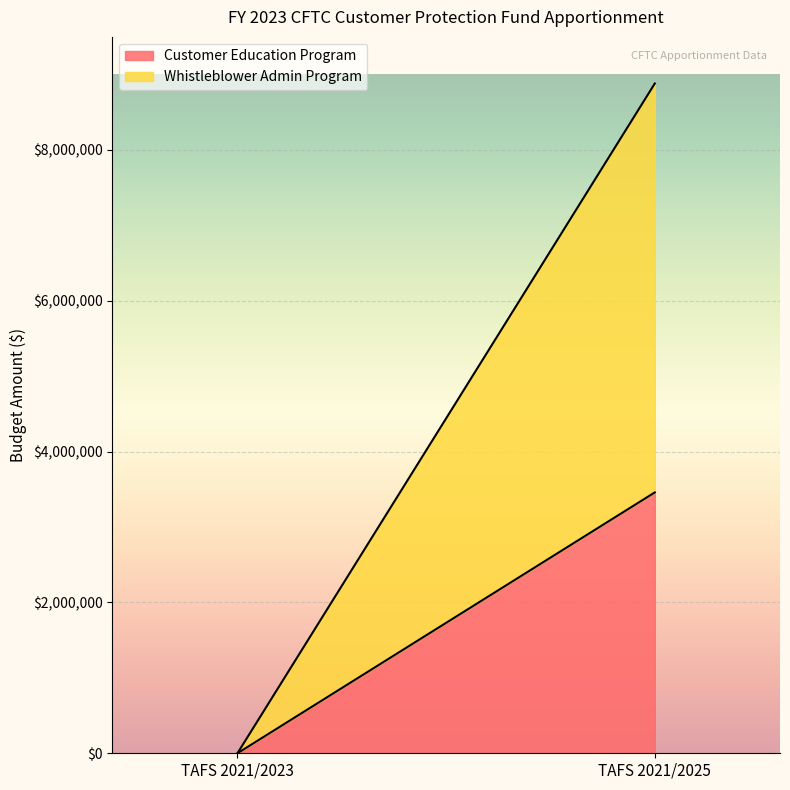

The value of Whistleblower Admin Program at TAFS 2021/2023 is 2614417. True or false?

False